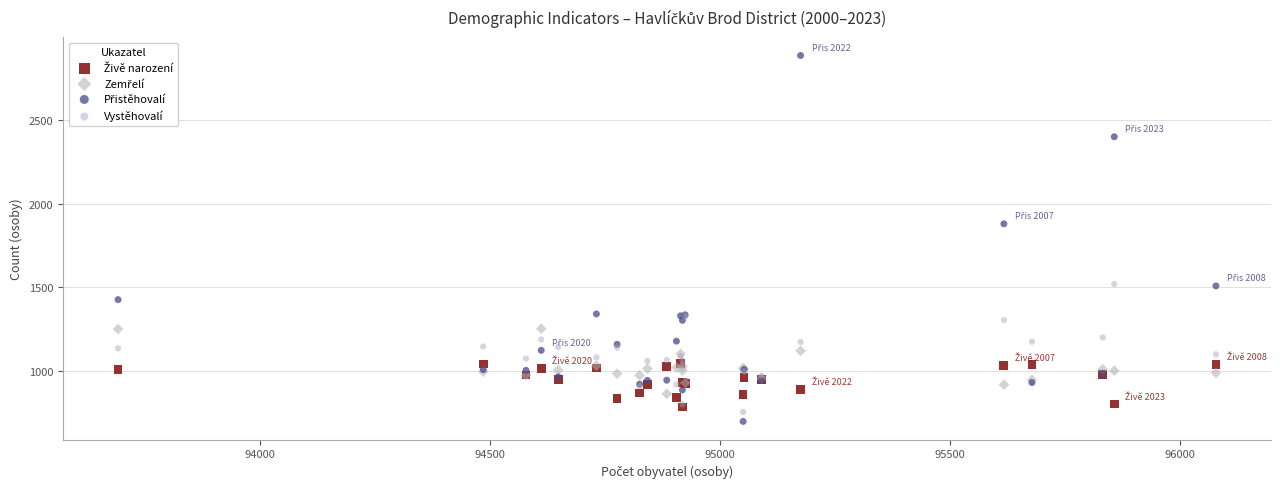

Across all series, what Y value is closest to 1791?

1879